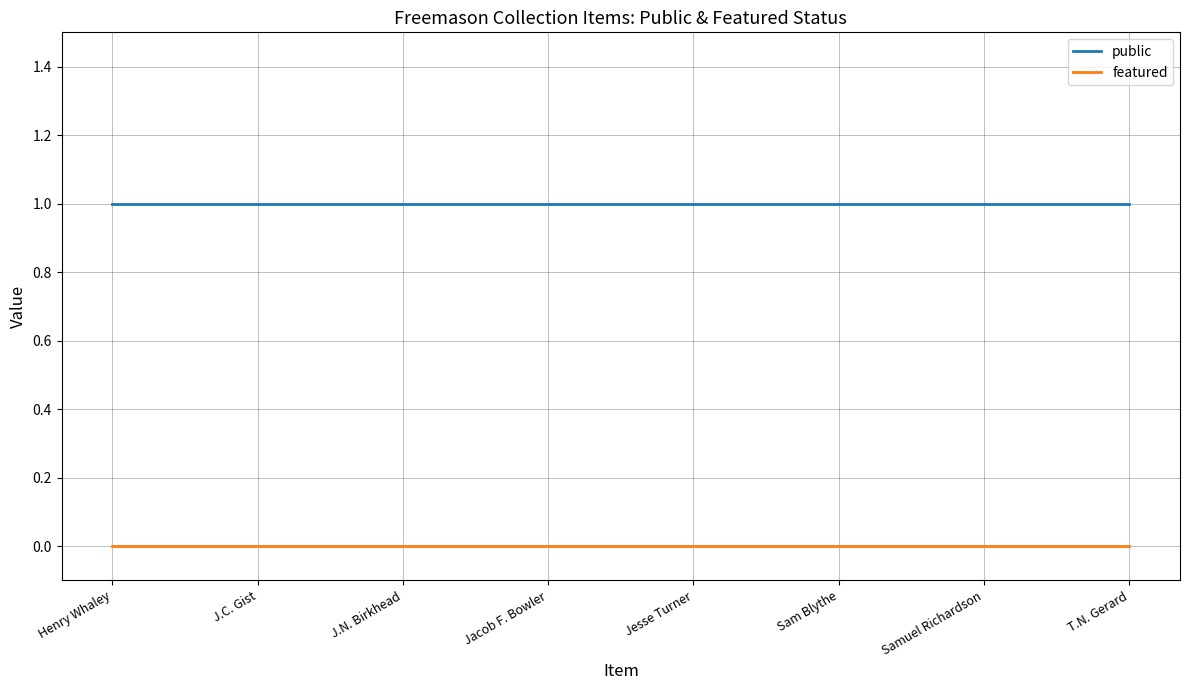

List the series in order of their overall mean, lowest first.

featured, public